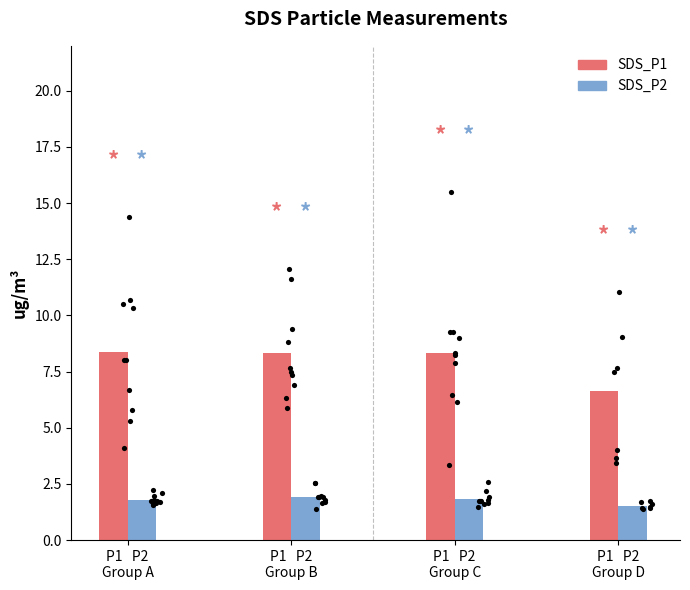

Which series contains the highest Y value?

SDS_P1